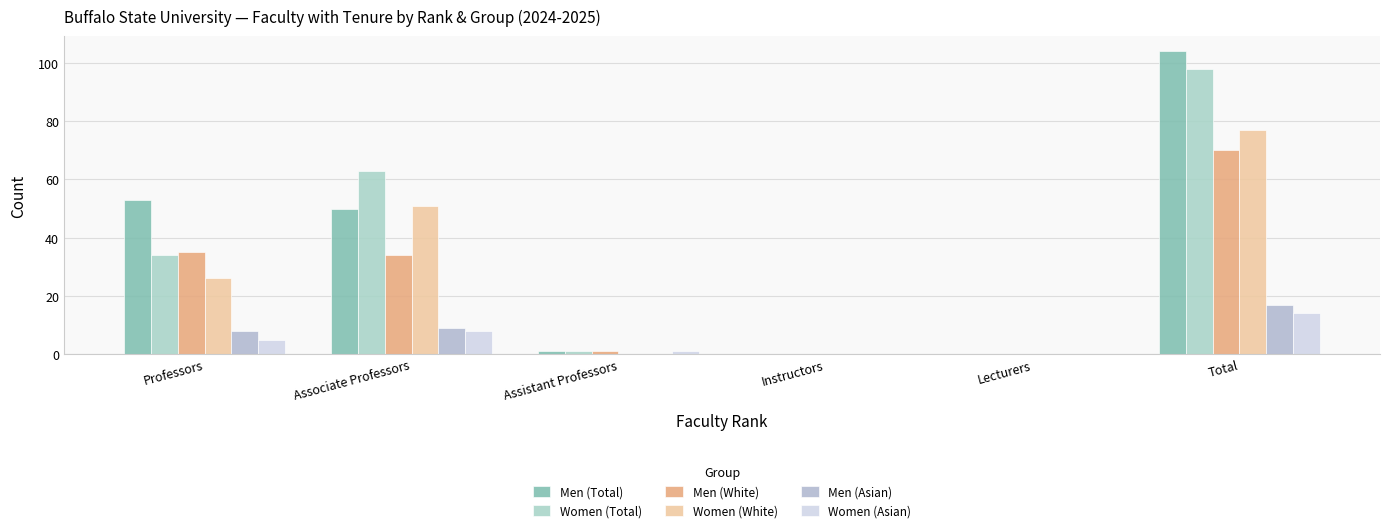

Which series has the largest range (max minus min)?

Men (Total)